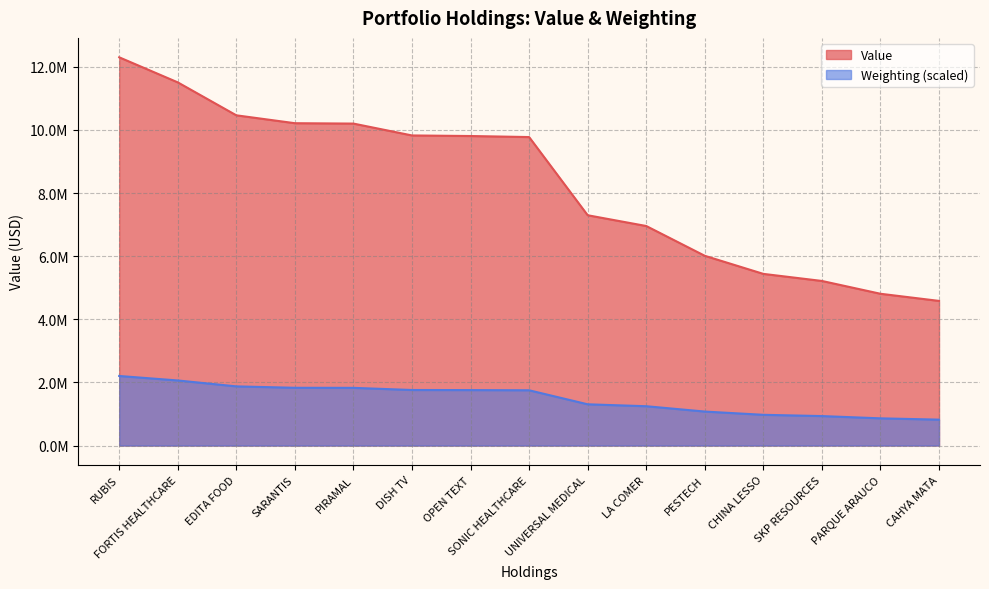

What position from the left is FORTIS HEALTHCARE?

2